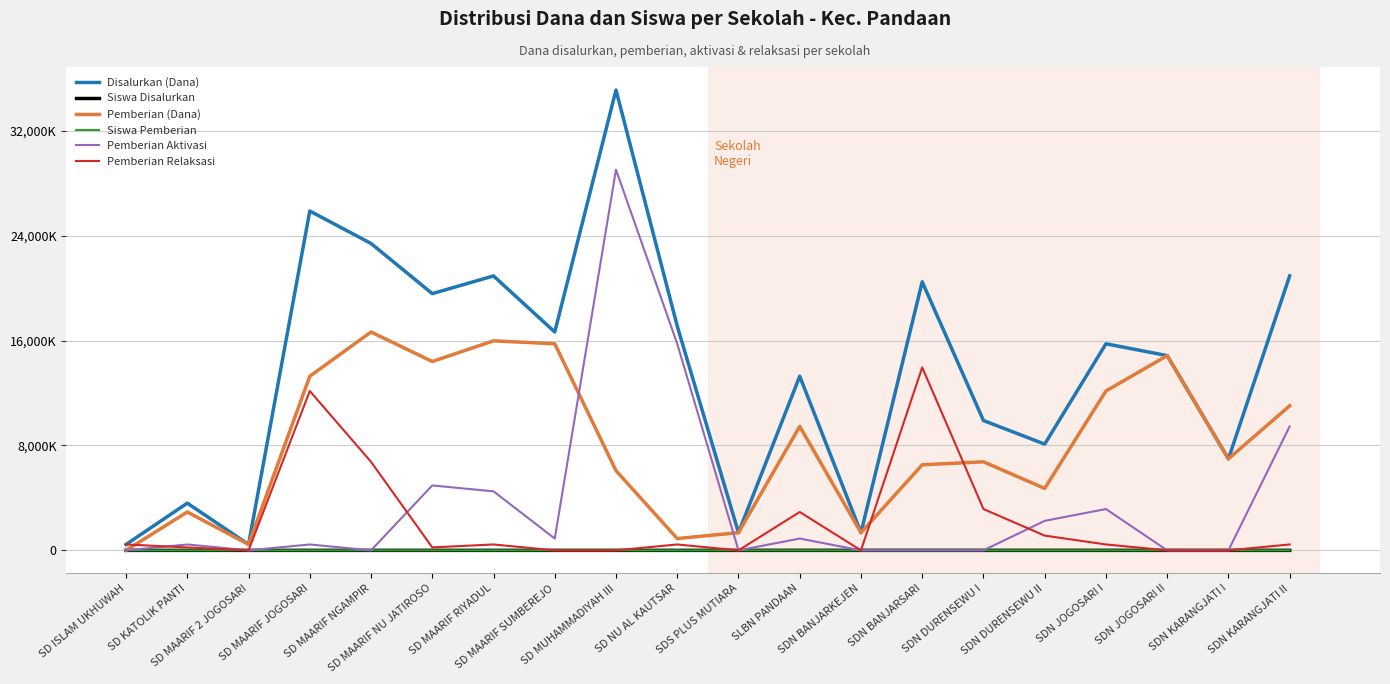

Reading right to left, transcribe all the data shown in this chart.

Disalurkan (Dana): 20925000	6975000	14850000	15750000	8100000	9900000	20475000	1350000	13275000	1350000	17100000	35100000	16650000	20925000	19575000	23400000	25875000	450000	3600000	450000
Siswa Disalurkan: 49	16	33	35	22	24	47	3	30	3	39	79	39	49	45	56	61	1	9	2
Pemberian (Dana): 11025000	6975000	14850000	12150000	4725000	6750000	6525000	1350000	9450000	1350000	900000	6075000	15750000	15975000	14400000	16650000	13275000	450000	2925000	0
Siswa Pemberian: 27	16	33	27	12	17	16	3	21	3	3	14	37	37	33	41	32	1	7	0
Pemberian Aktivasi: 9450000	0	0	3150000	2250000	0	0	0	900000	0	15750000	29025000	900000	4500000	4950000	0	450000	0	450000	0
Pemberian Relaksasi: 450000	0	0	450000	1125000	3150000	13950000	0	2925000	0	450000	0	0	450000	225000	6750000	12150000	0	225000	450000